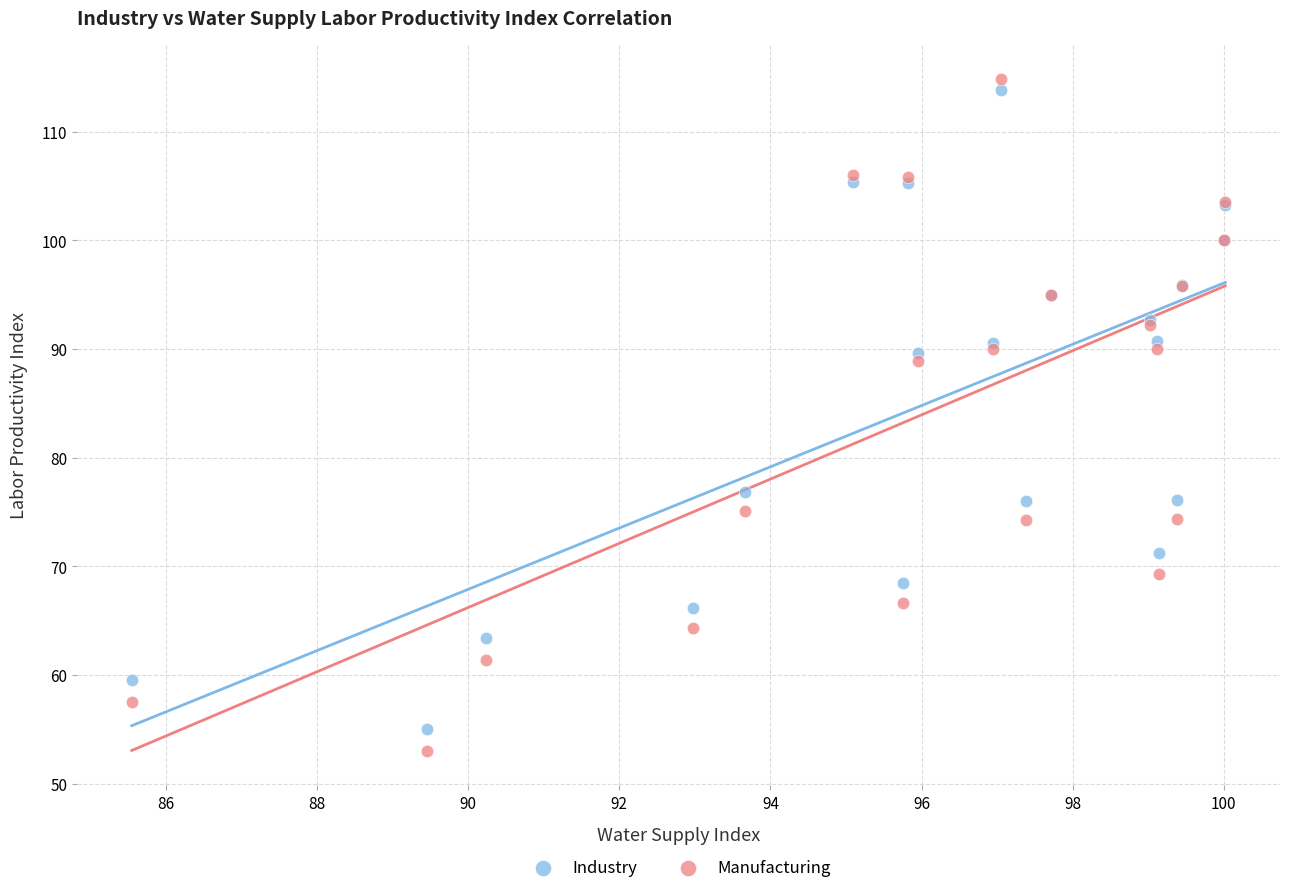

In the Industry series, what Y value is closest to 84?

89.7